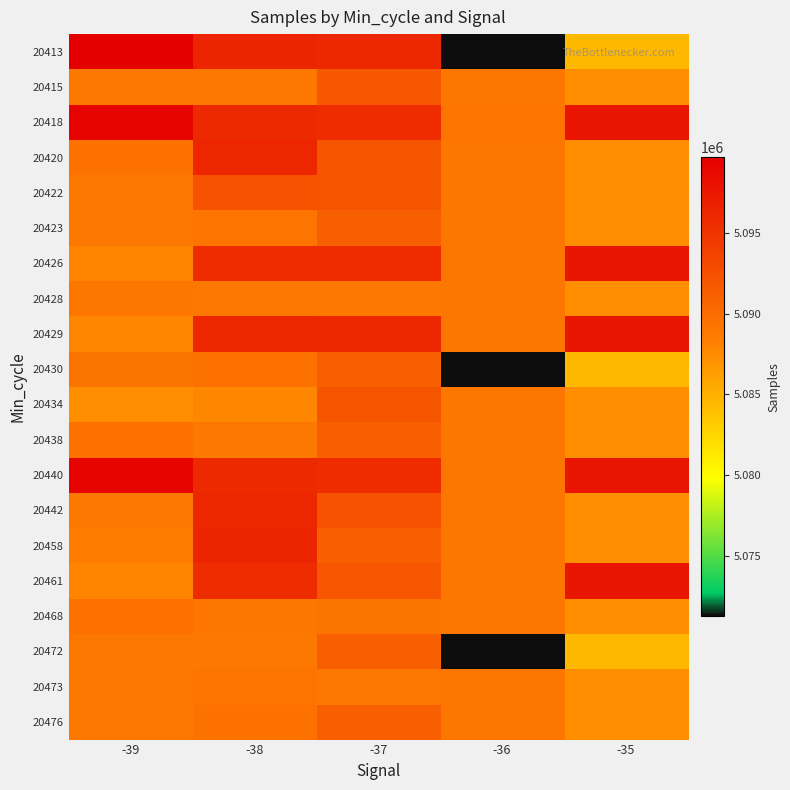

Reading left to right, extract all data points from this chart.

20413: -39=5099681	-38=5096379	-37=5096042	-36=5071235	-35=5084482
20415: -39=5088953	-38=5088953	-37=5091805	-36=5089088	-35=5087285
20418: -39=5099259	-38=5095977	-37=5095650	-36=5089181	-35=5097684
20420: -39=5089497	-38=5096193	-37=5092112	-36=5089088	-35=5087285
20422: -39=5088919	-38=5092268	-37=5092112	-36=5089088	-35=5087285
20423: -39=5088919	-38=5089181	-37=5091206	-36=5089088	-35=5087285
20426: -39=5087981	-38=5095650	-37=5095650	-36=5089088	-35=5097684
20428: -39=5089102	-38=5088919	-37=5088919	-36=5089088	-35=5087285
20429: -39=5087865	-38=5096193	-37=5096042	-36=5089088	-35=5097684
20430: -39=5089289	-38=5089497	-37=5091206	-36=5071235	-35=5084482
20434: -39=5087285	-38=5087895	-37=5092112	-36=5089088	-35=5087285
20438: -39=5089497	-38=5088981	-37=5091206	-36=5089088	-35=5087285
20440: -39=5099259	-38=5095977	-37=5095650	-36=5089088	-35=5097684
20442: -39=5088919	-38=5096193	-37=5092268	-36=5089088	-35=5087285
20458: -39=5088468	-38=5096379	-37=5091206	-36=5089088	-35=5087285
20461: -39=5087981	-38=5095650	-37=5091806	-36=5089088	-35=5097684
20468: -39=5089481	-38=5089102	-37=5089324	-36=5089088	-35=5087285
20472: -39=5088919	-38=5088919	-37=5091206	-36=5071235	-35=5084482
20473: -39=5088953	-38=5089181	-37=5088953	-36=5089088	-35=5087285
20476: -39=5088981	-38=5089497	-37=5091206	-36=5089088	-35=5087285